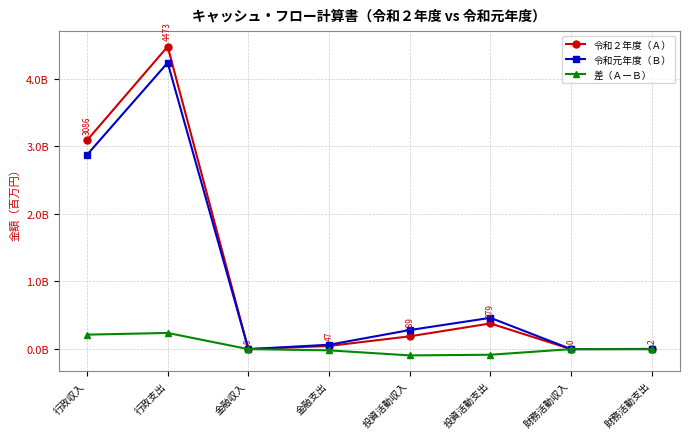

Does the chart have visible grid lines?

Yes